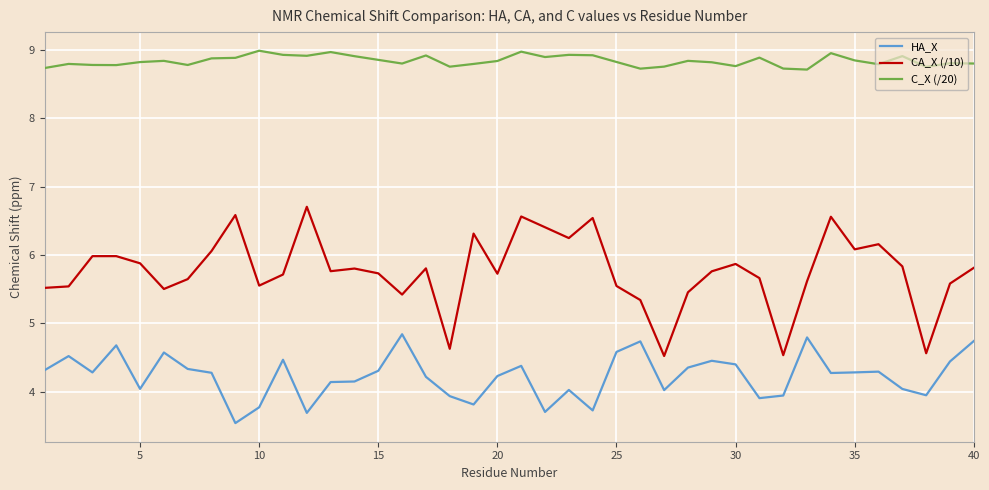

Which series has the widest spread of values?

CA_X (/10)